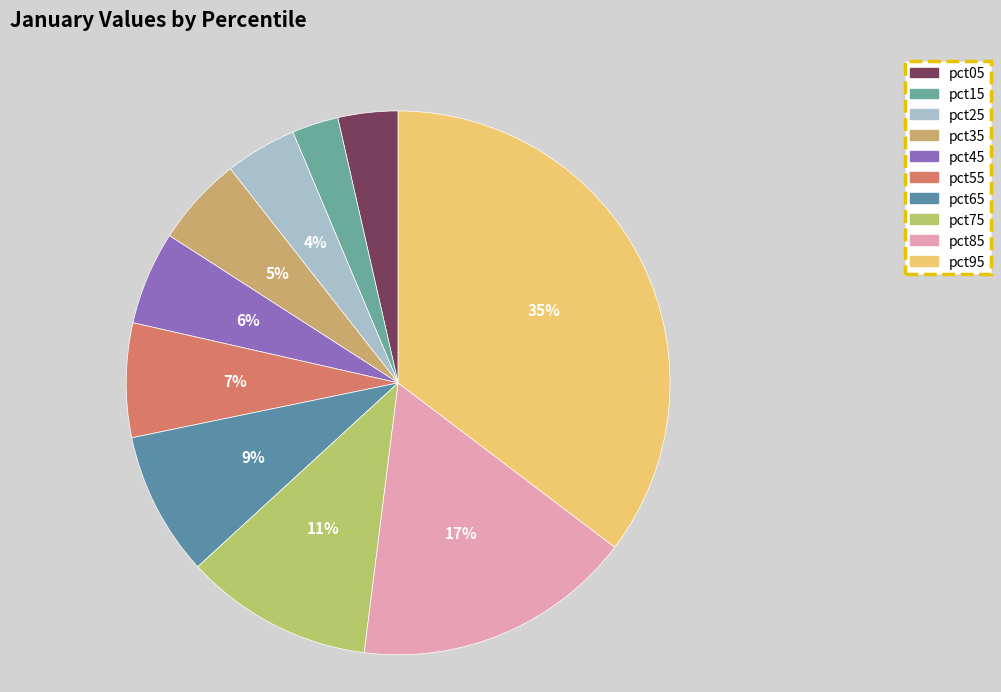

Which slice is the largest?

pct95